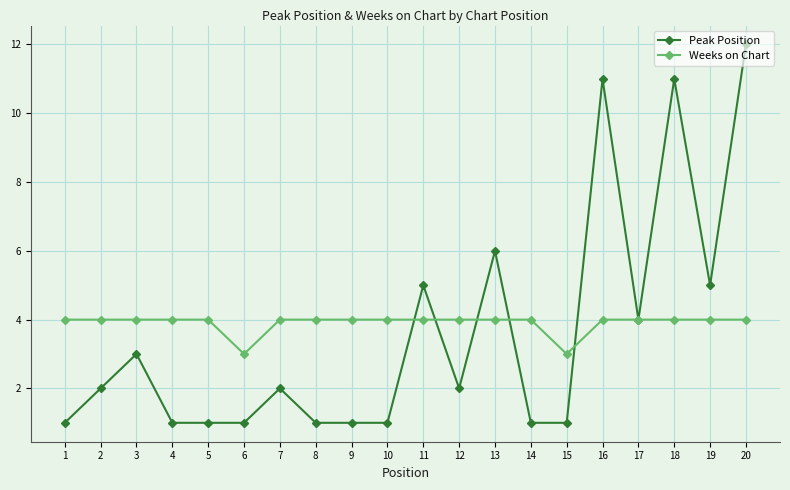

At which category is the sum across all series the highest?

20